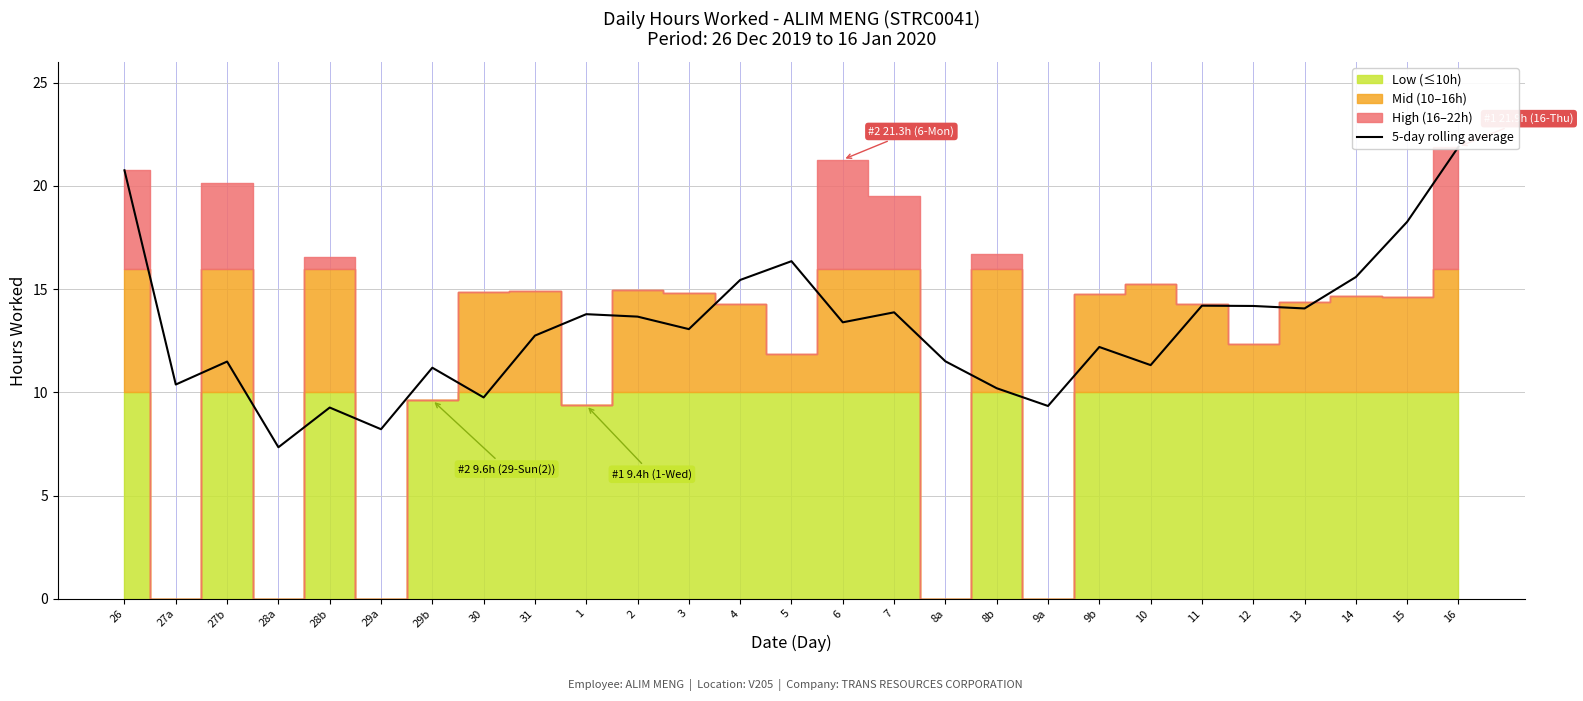

What is the value of the 6th point from the left?

8.2